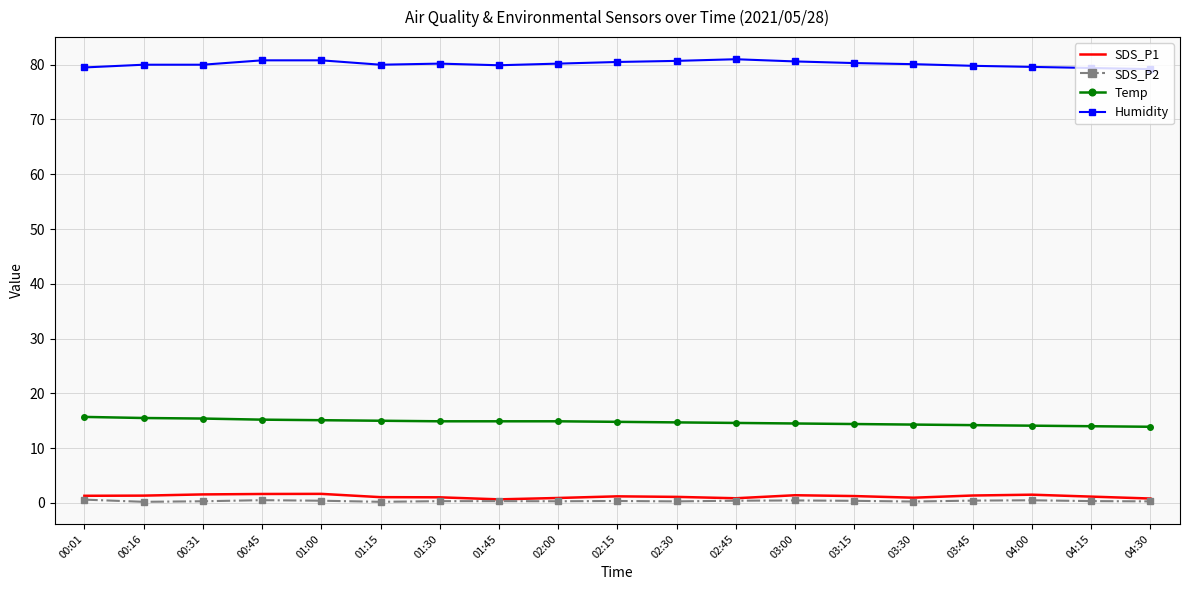

Is it true that SDS_P2 equals 0.5 at 03:00?

True